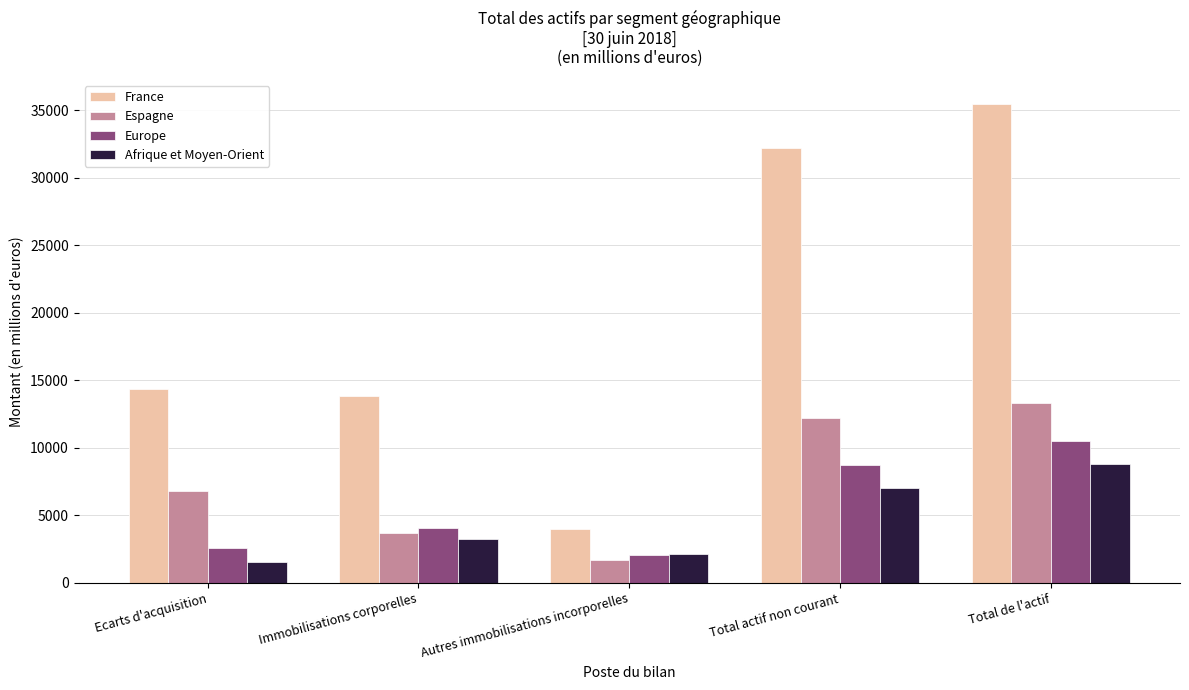

Rank the series at Ecarts d'acquisition from lowest to highest value.

Afrique et Moyen-Orient, Europe, Espagne, France